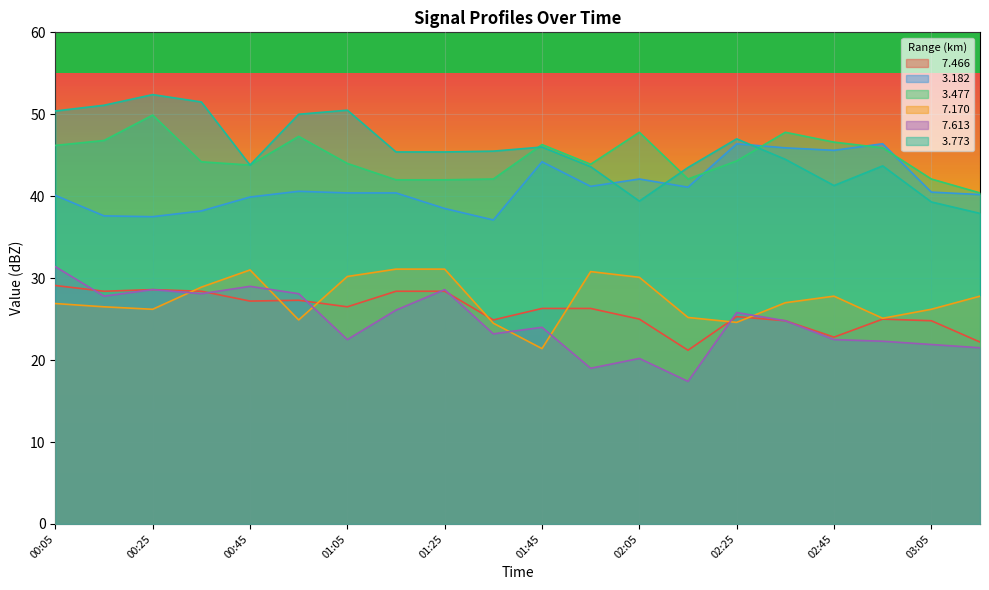

The value of   7.170 at 02:35 is 27.0. True or false?

True